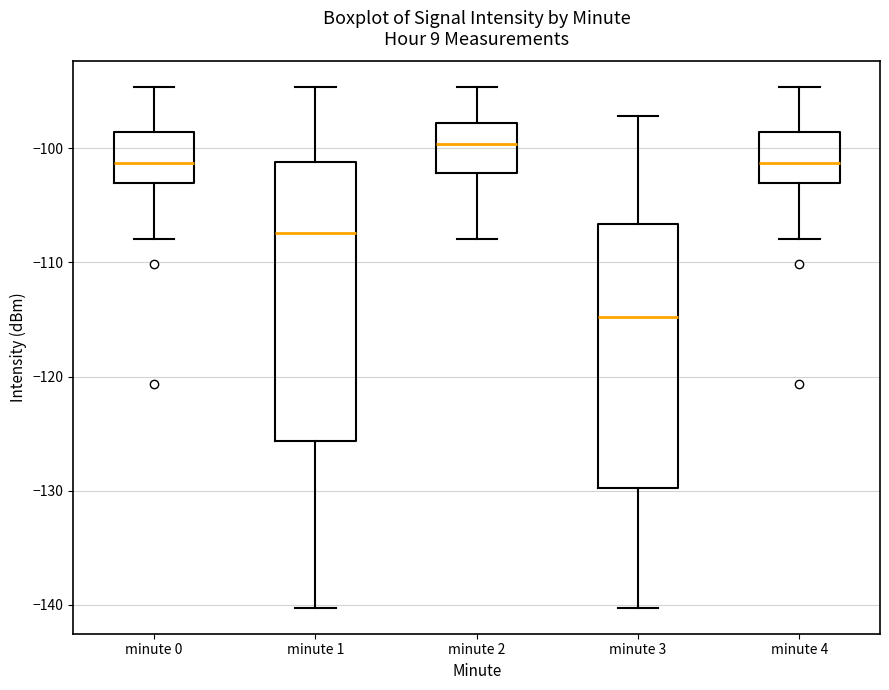

Which box has the highest median line?

minute 2